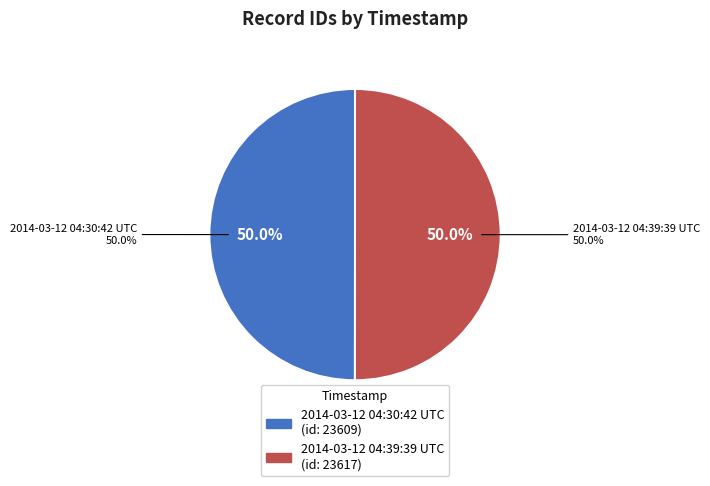

Which slice is the smallest?

2014-03-12 04:30:42 UTC